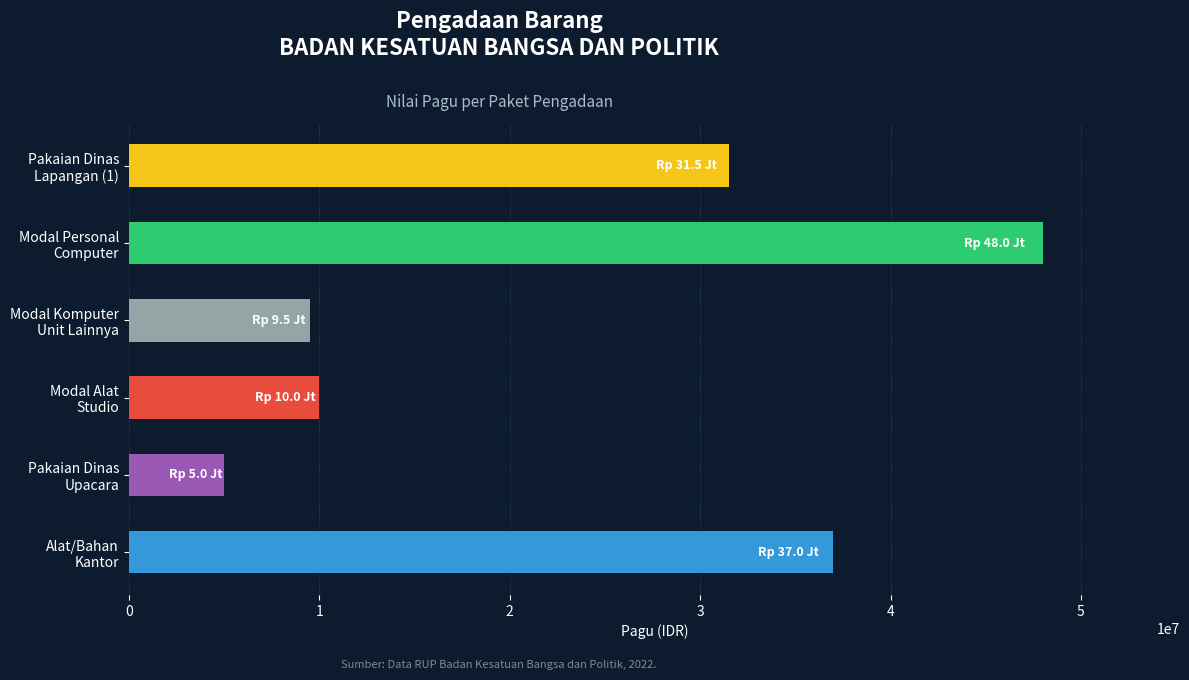

What is the approximate value at Modal Komputer Unit Lainnya?

9500000